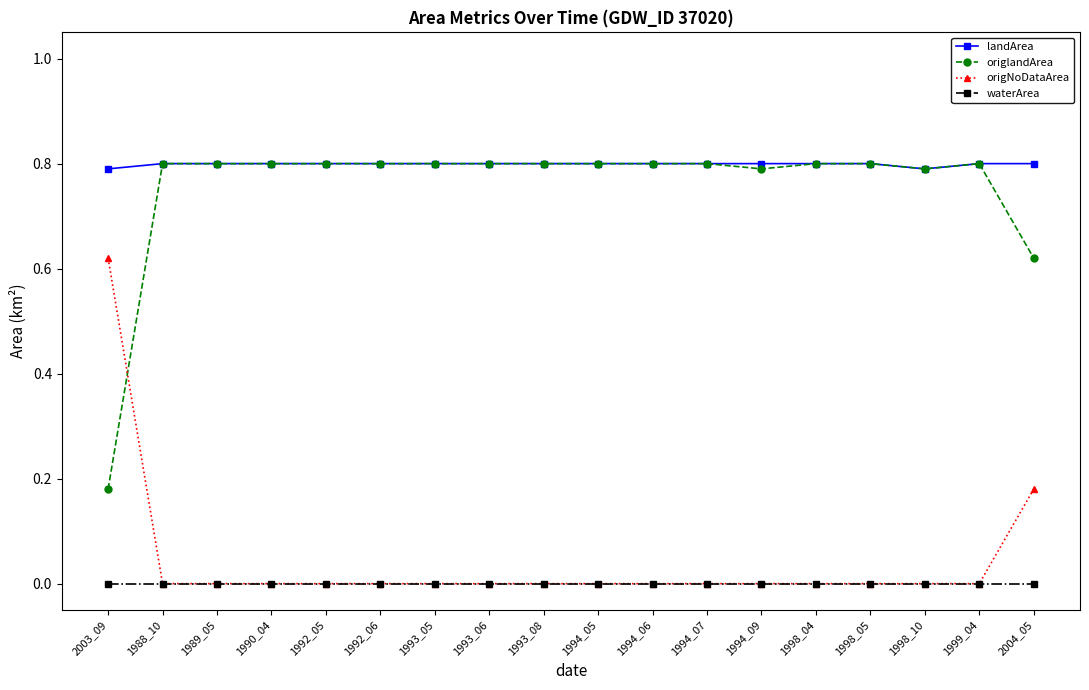

True or false: waterArea and landArea cross at least once.

False